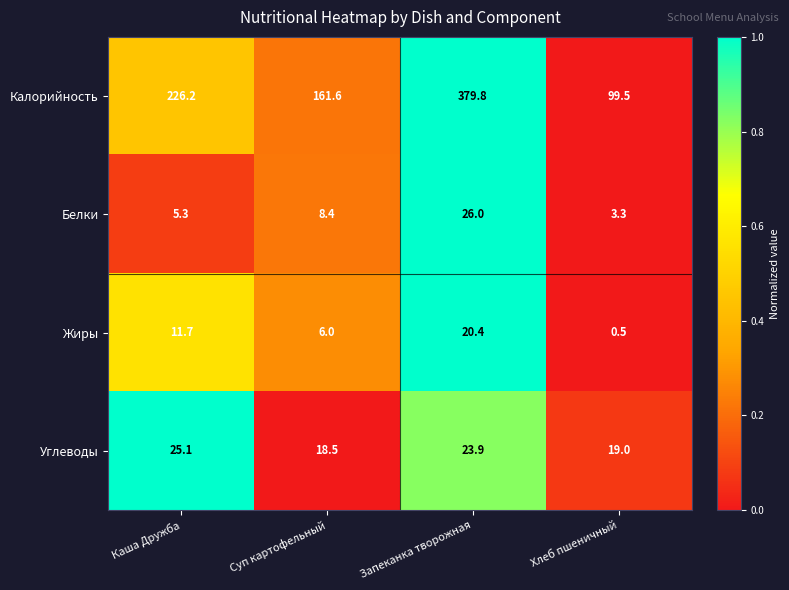

What is the difference between the highest and lowest values at Запеканка творожная?

359.4